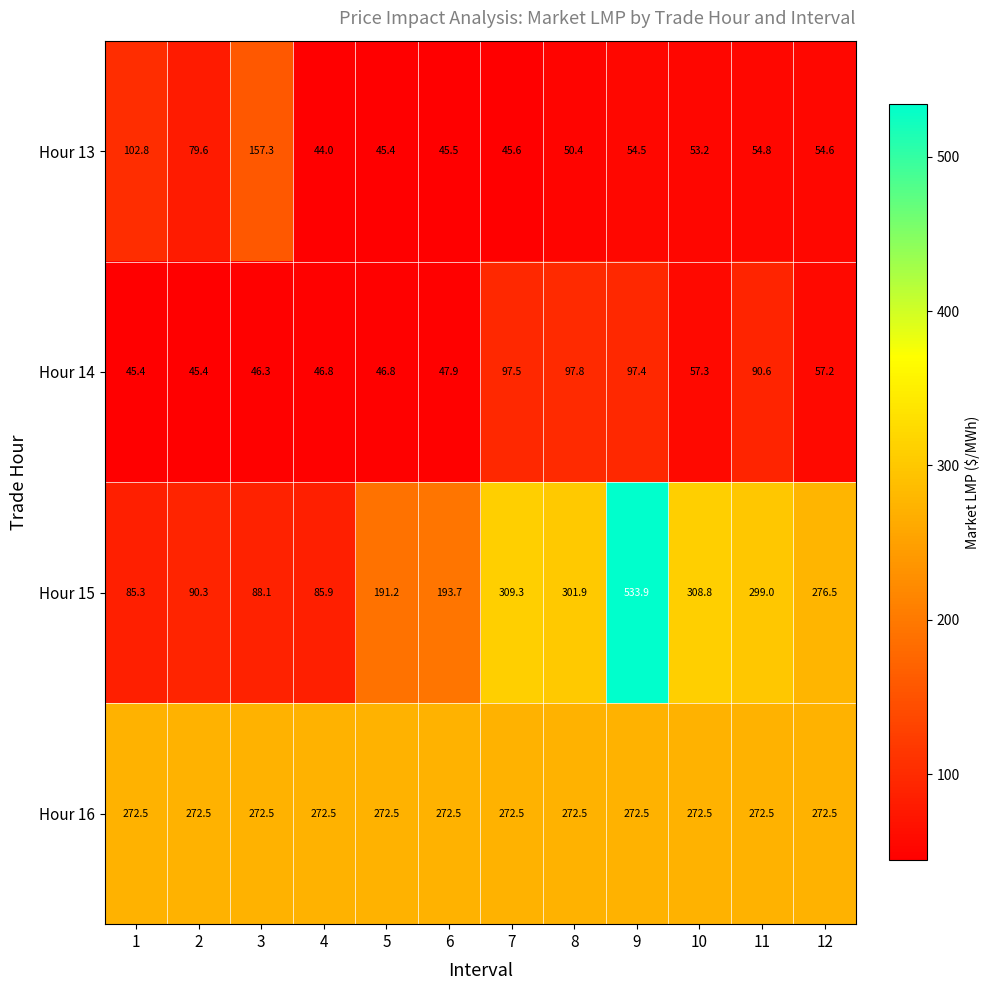

What is the spread (max minus min) of values at 8?

251.5